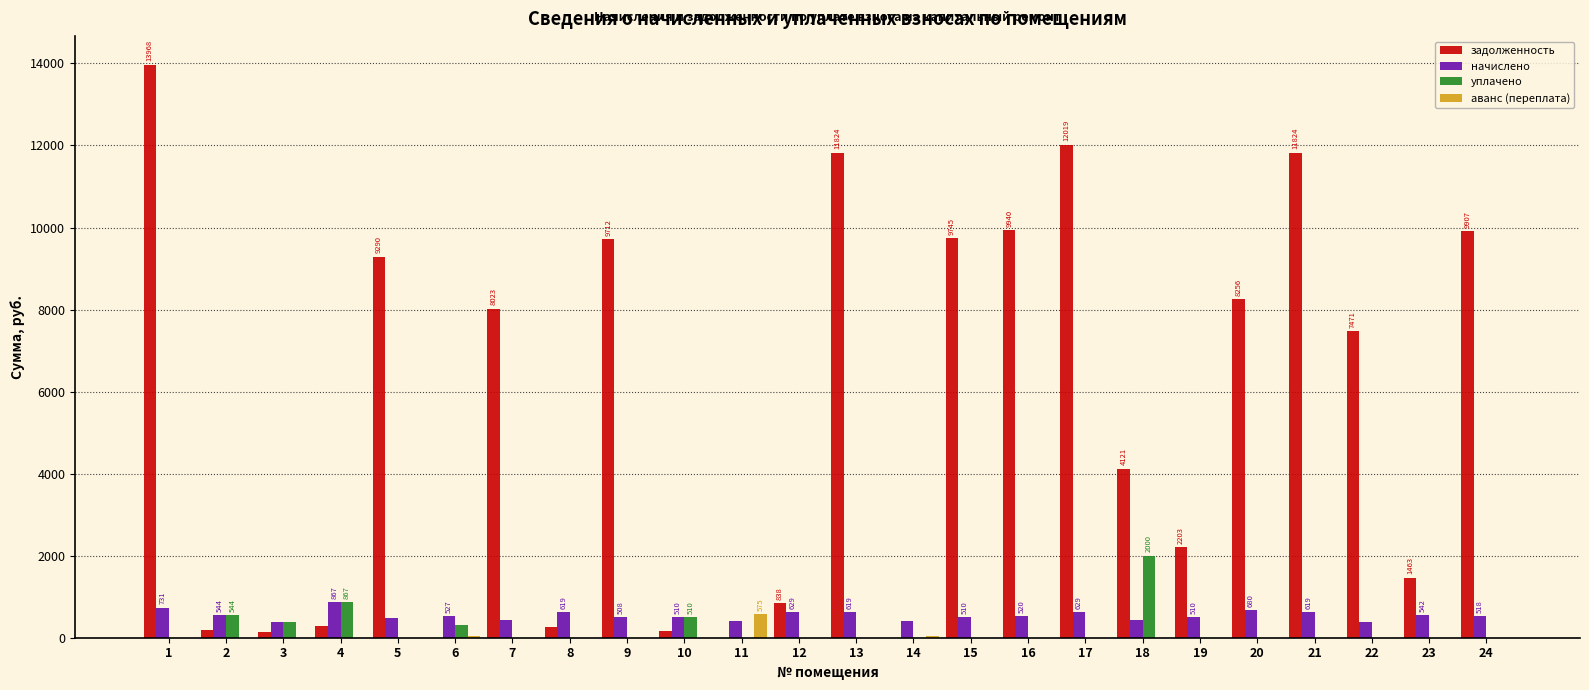

Which series has the largest total across all categories?

задолженность